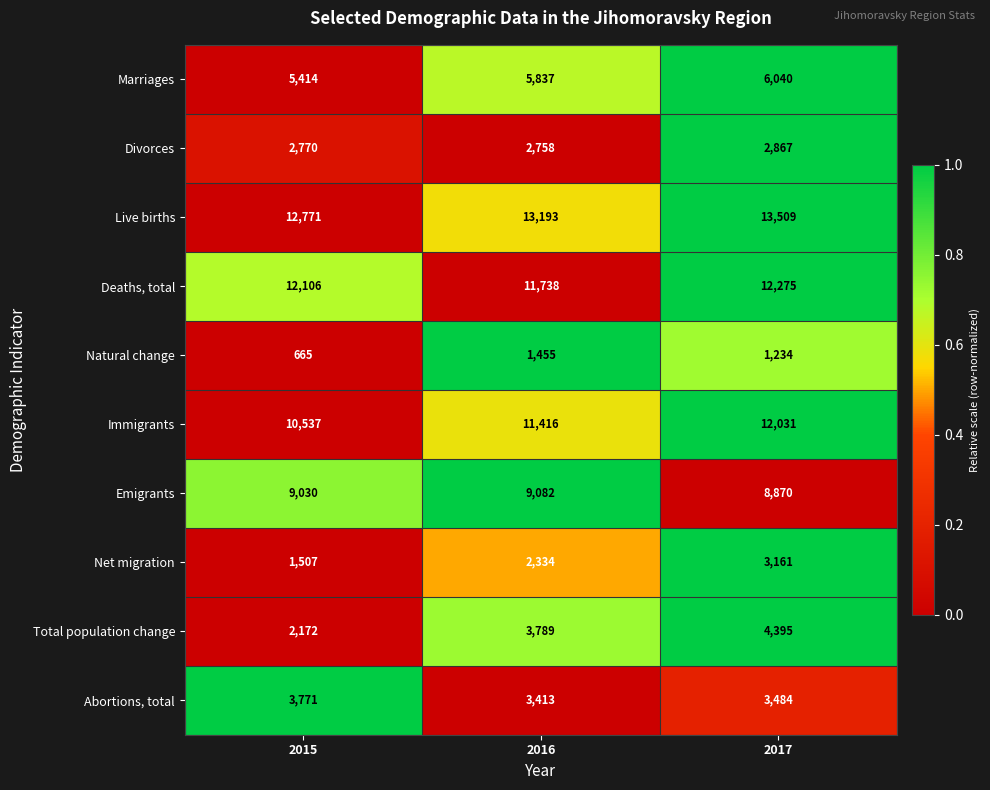

What is the total value across all series at 2016?

65015